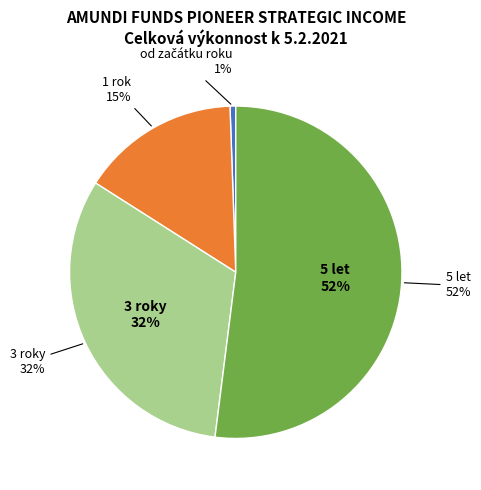

Which slice is the largest?

5 let